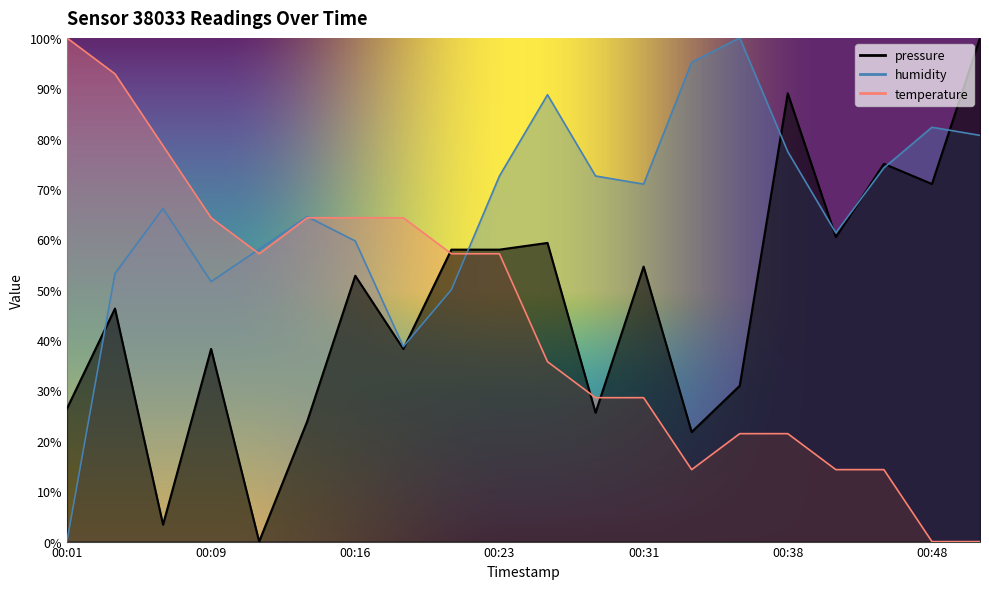

Where is pressure nearest to the value 50?

00:16